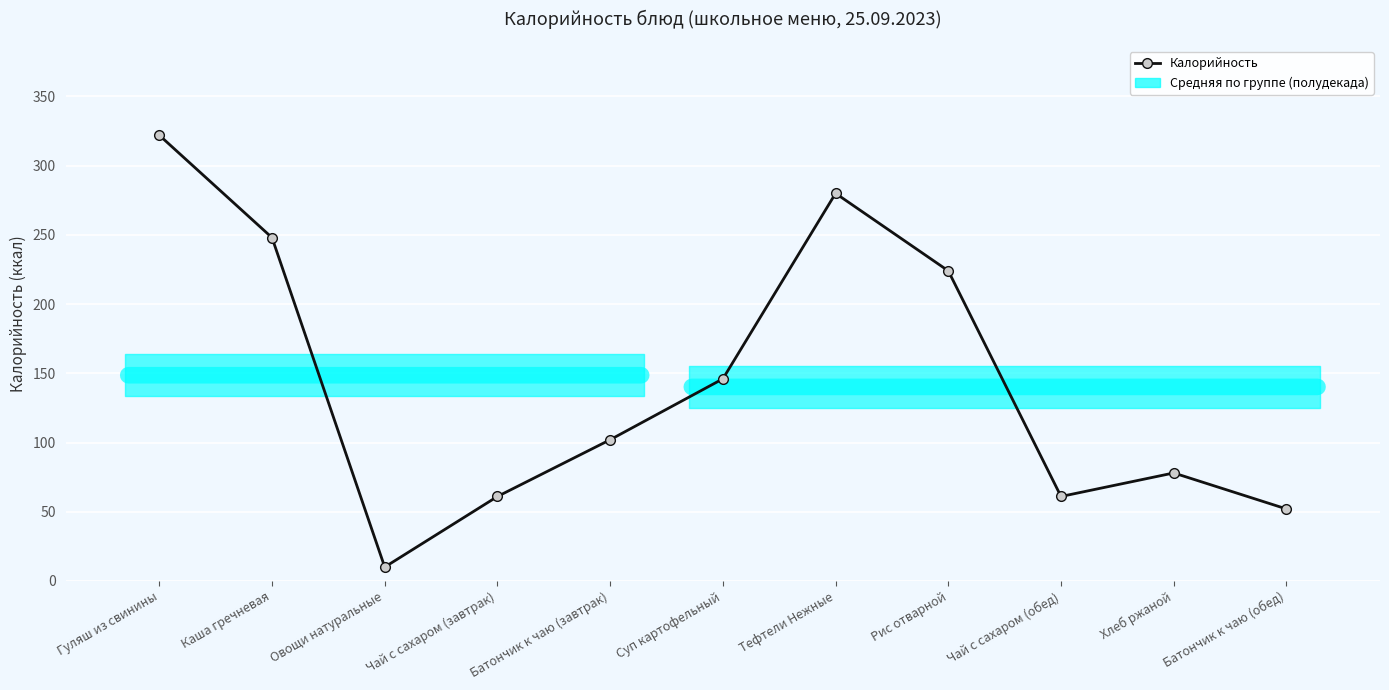

At which category does the data reach its first local peak?

Тефтели Нежные